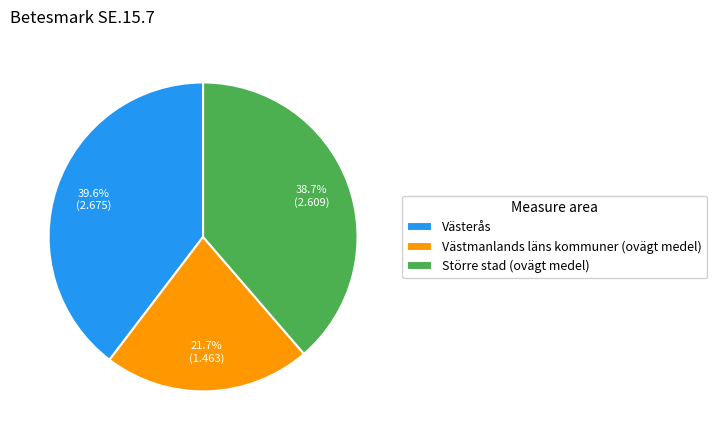

What is the largest slice in the pie chart?

Västerås